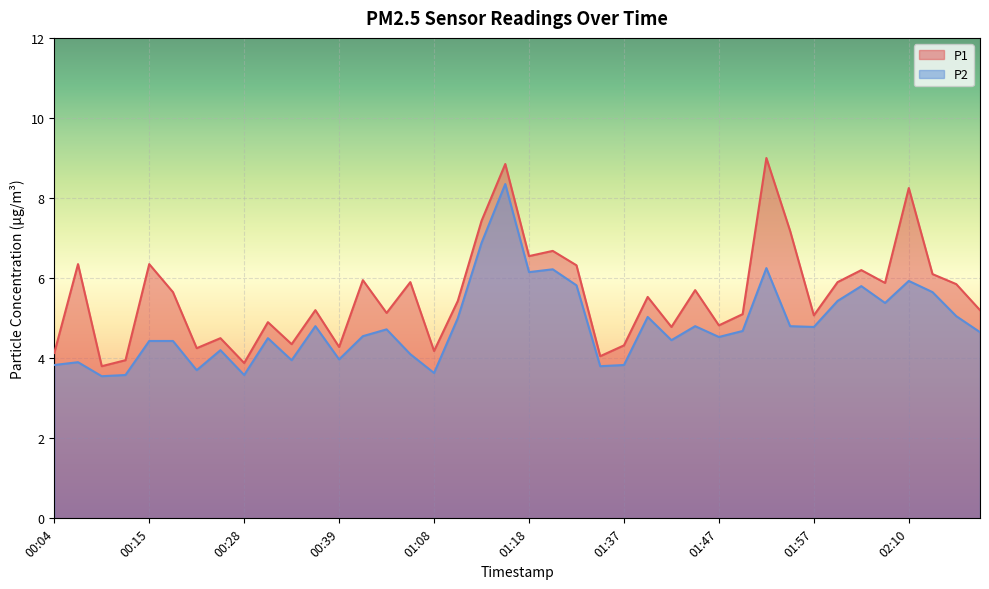

At which label does P2 reach its minimum?

00:09